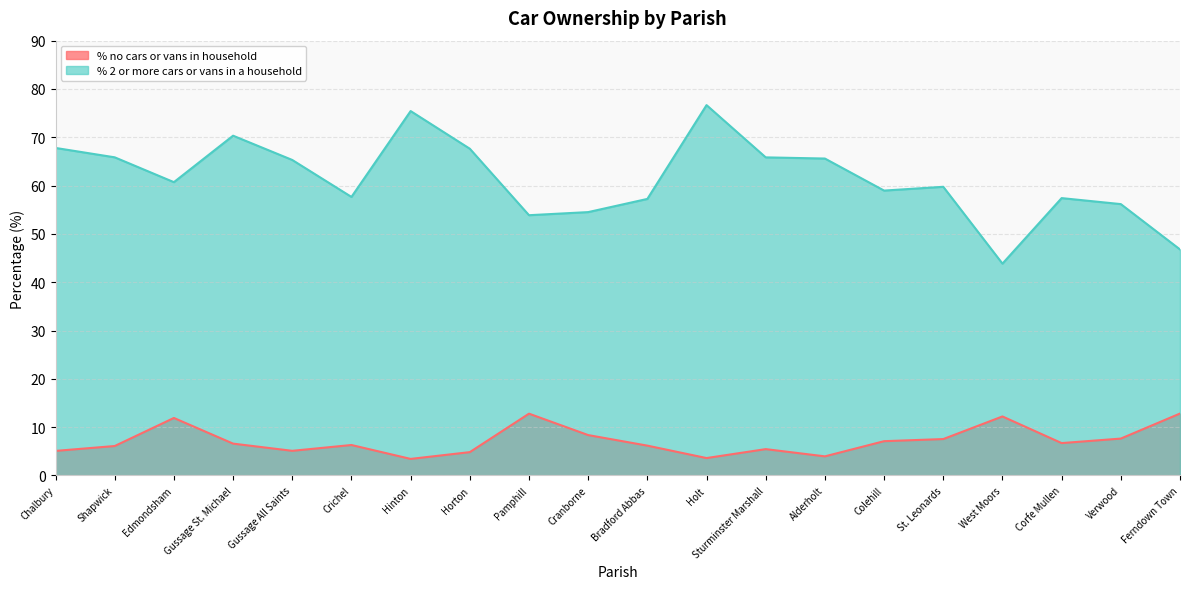

Where is the first local minimum for % no cars or vans in household?

Gussage All Saints